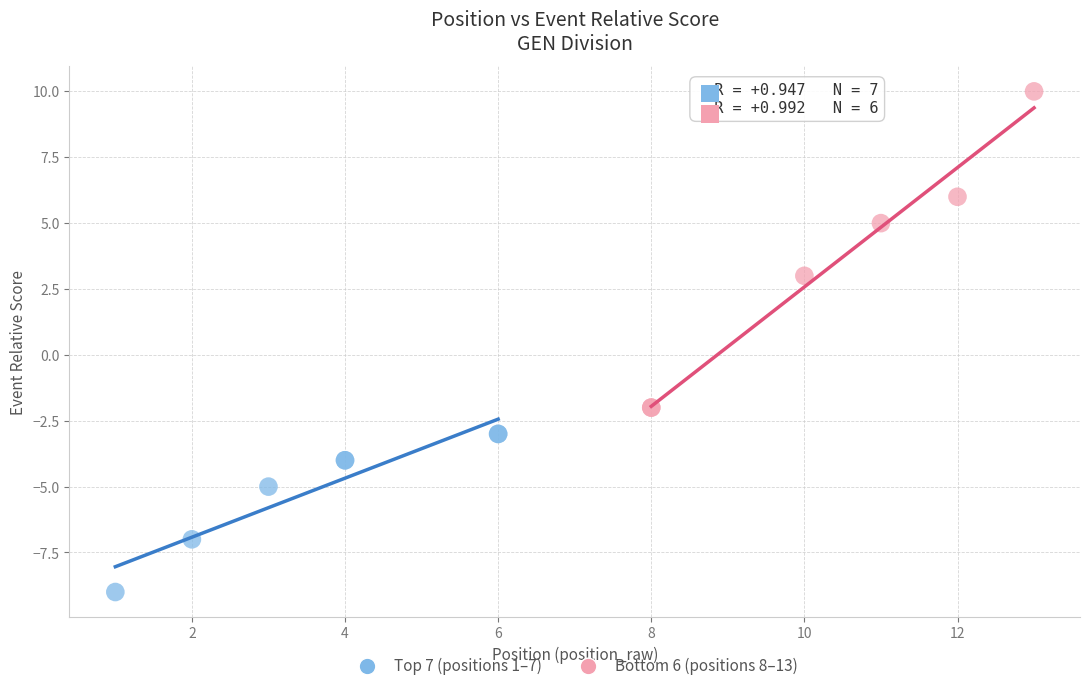

Which series reaches the maximum Y coordinate?

Bottom 6 (positions 8–13)